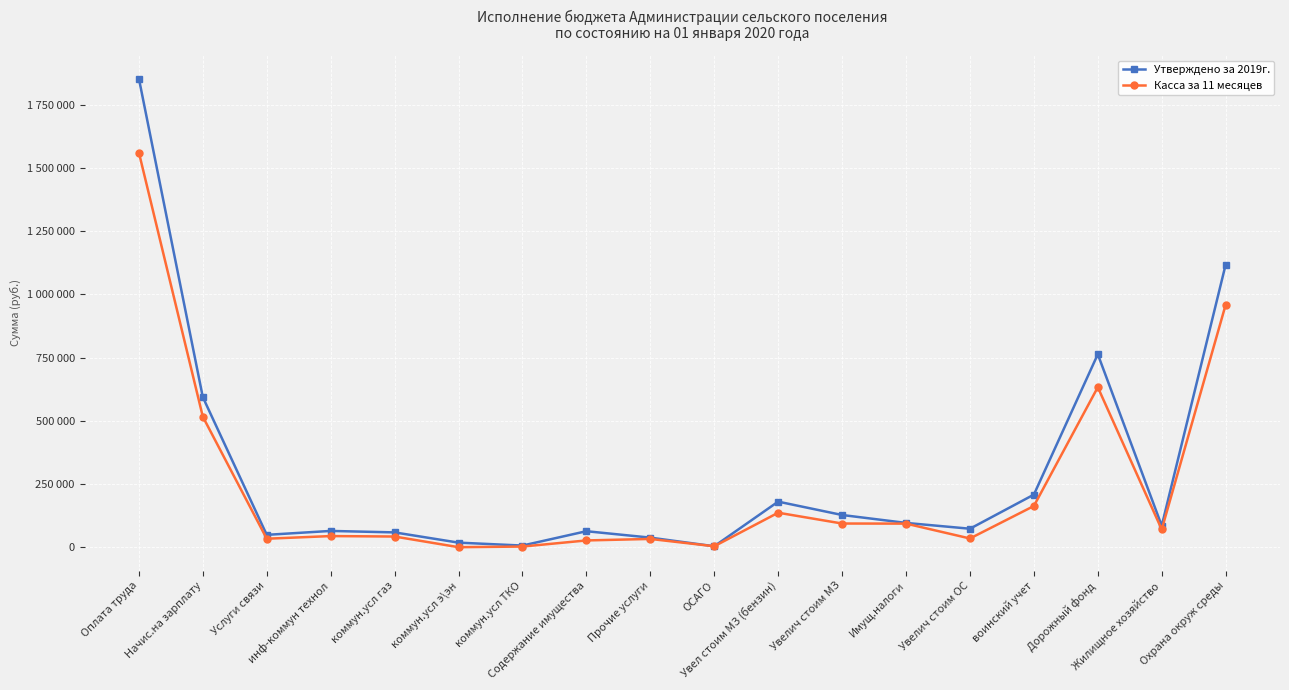

True or false: Касса за 11 месяцев and Утверждено за 2019г. intersect in this chart.

False